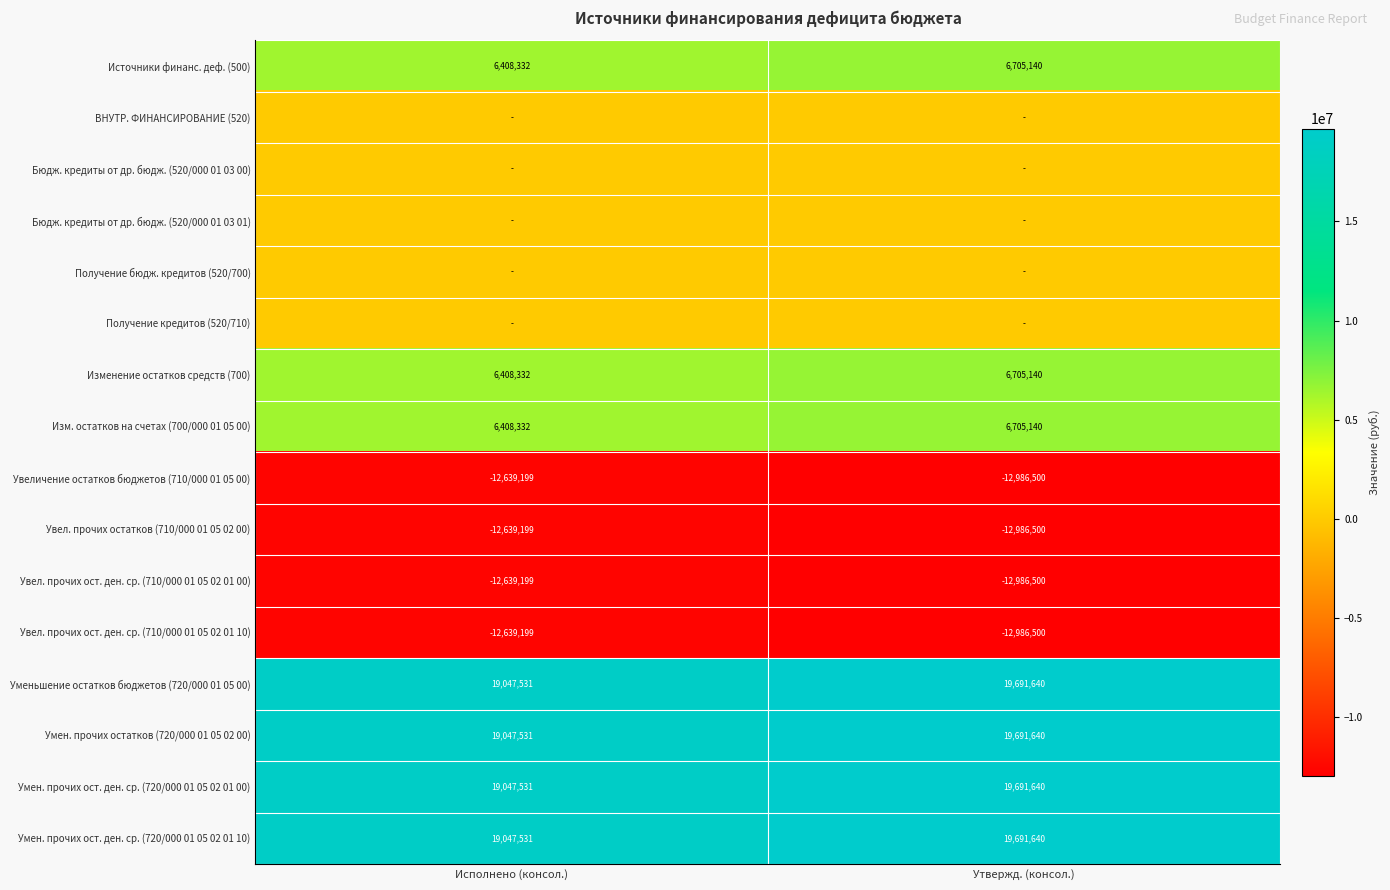

Is the value of Источники финанс. деф. (500) at Исполнено (консол.) greater than the value of Умен. прочих ост. ден. ср. (720/000 01 05 02 01 00) at Утвержд. (консол.)?

No